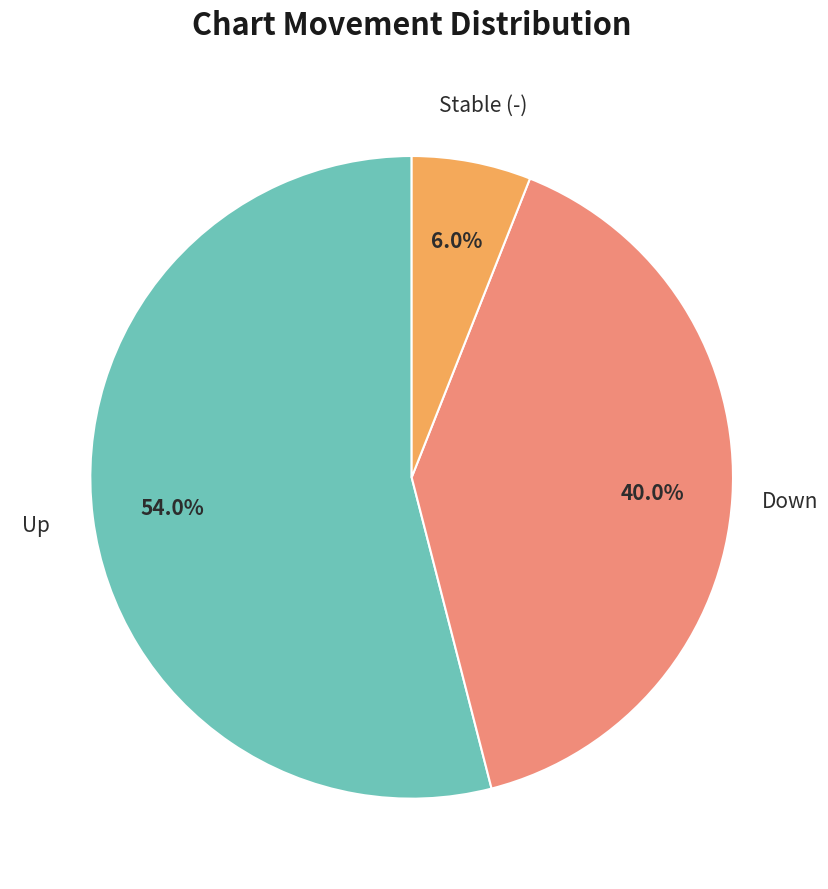

Is the sum of Down and Up greater than half?

Yes